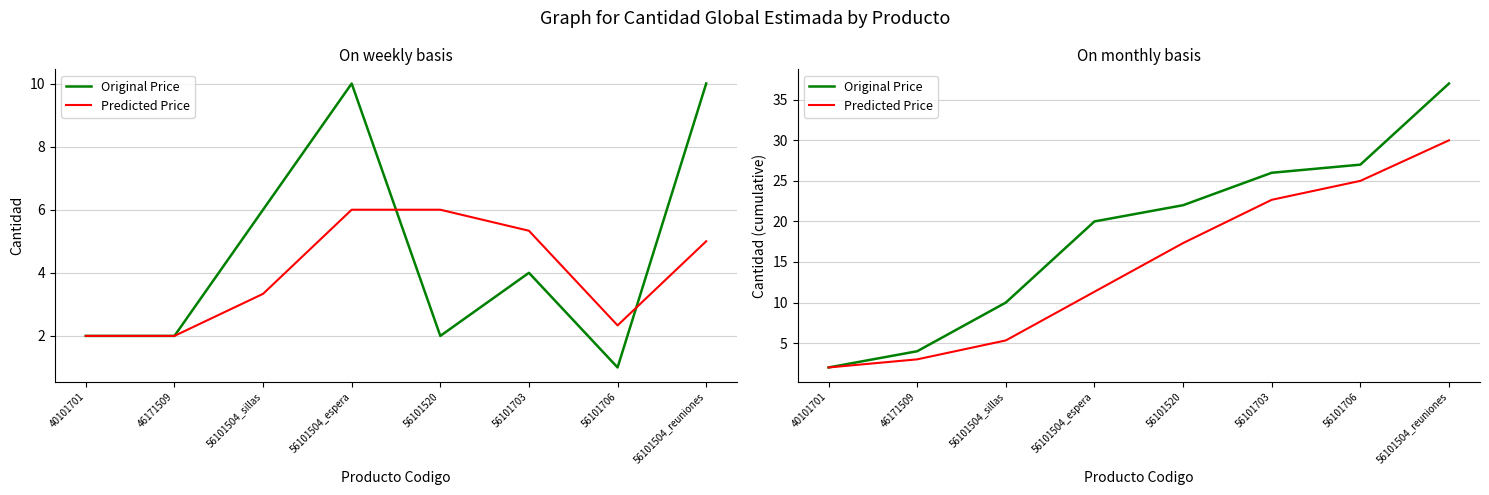

Where is Original Price nearest to the value 19?

56101504_espera